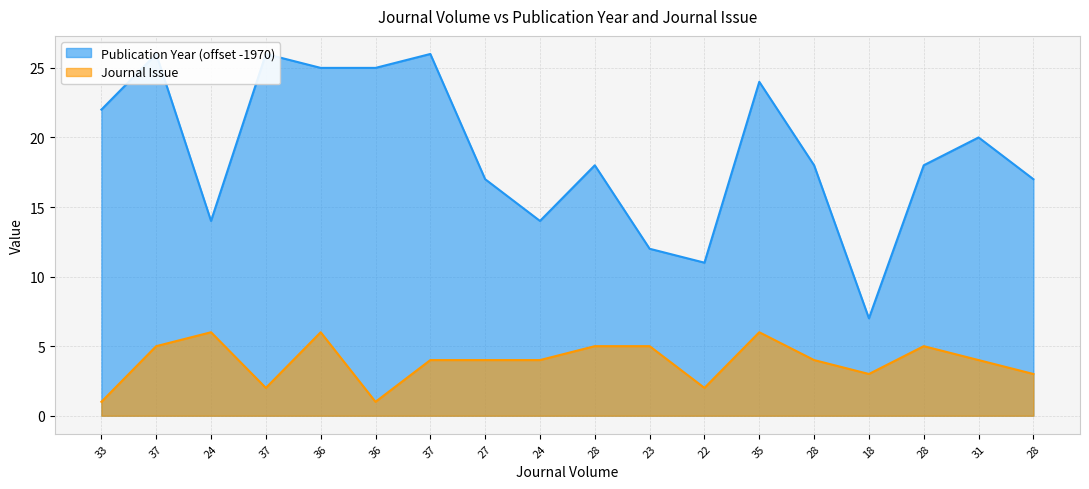

How many lines are shown in the chart?

2